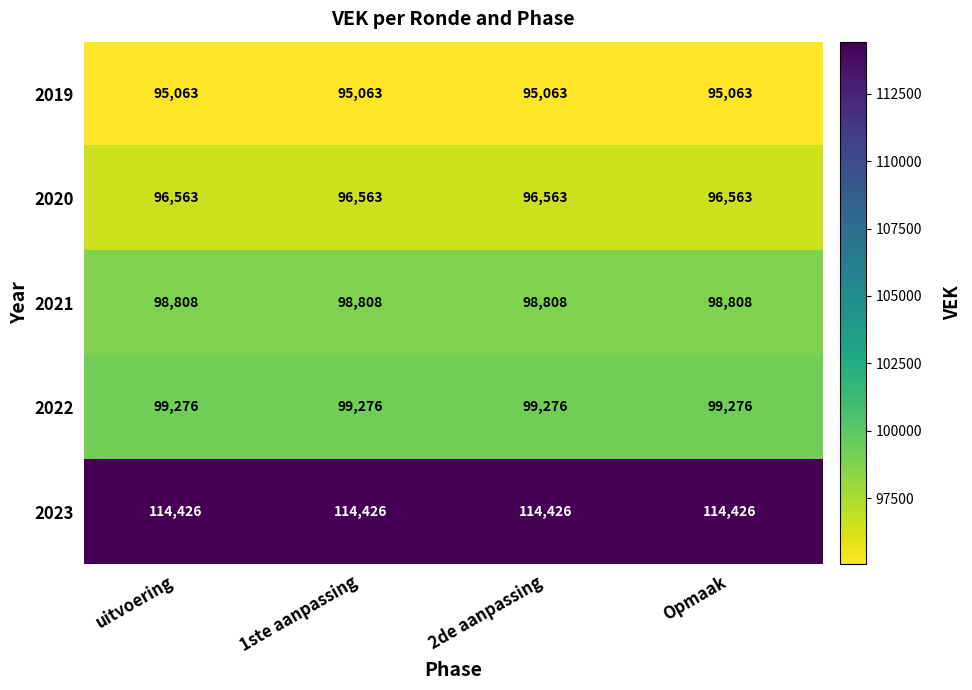

Is the value of 2023 at 2de aanpassing greater than the value of 2022 at uitvoering?

Yes